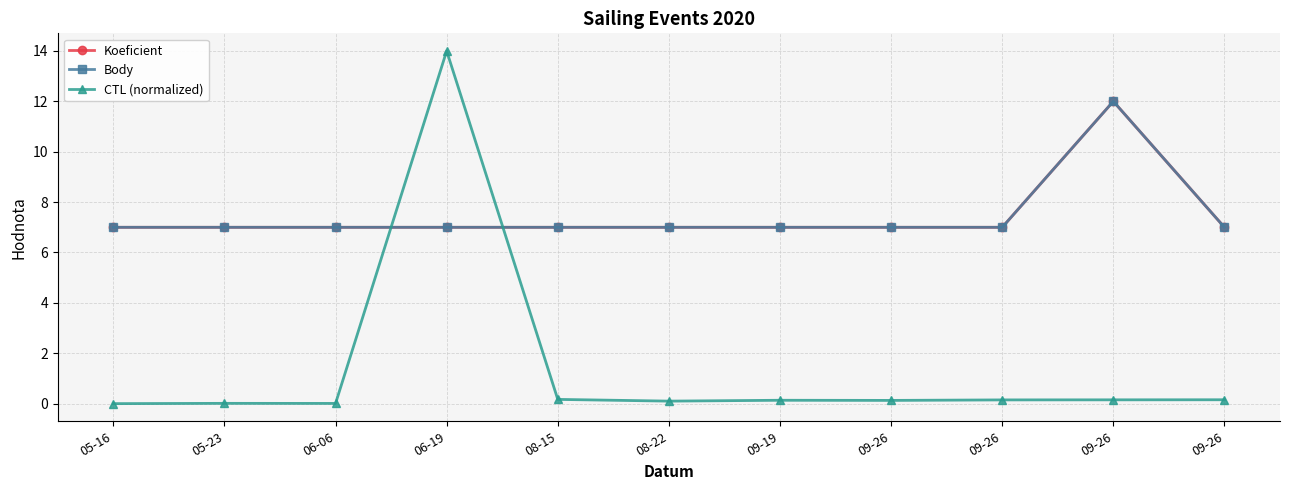

True or false: Body and Koeficient intersect in this chart.

False